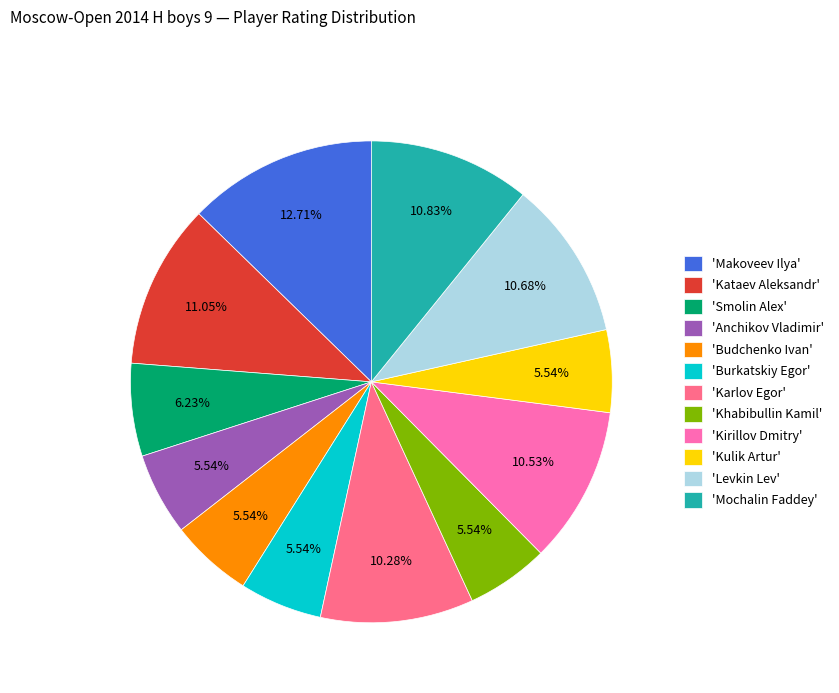

What is the largest slice in the pie chart?

'Makoveev Ilya'